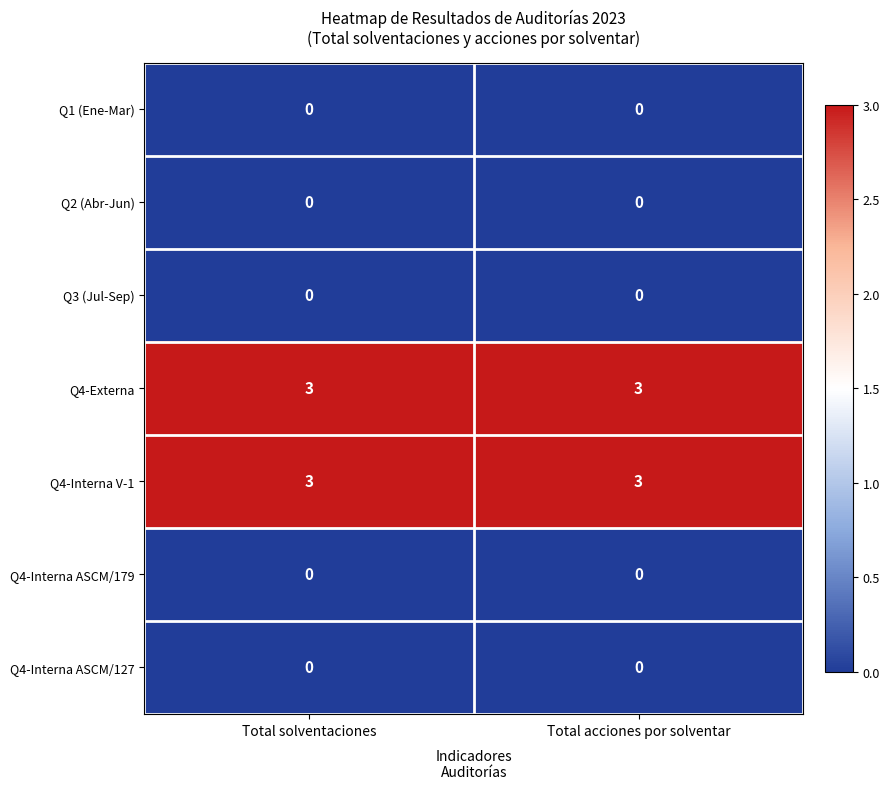

What is the difference between the highest and lowest values at Total solventaciones?

3